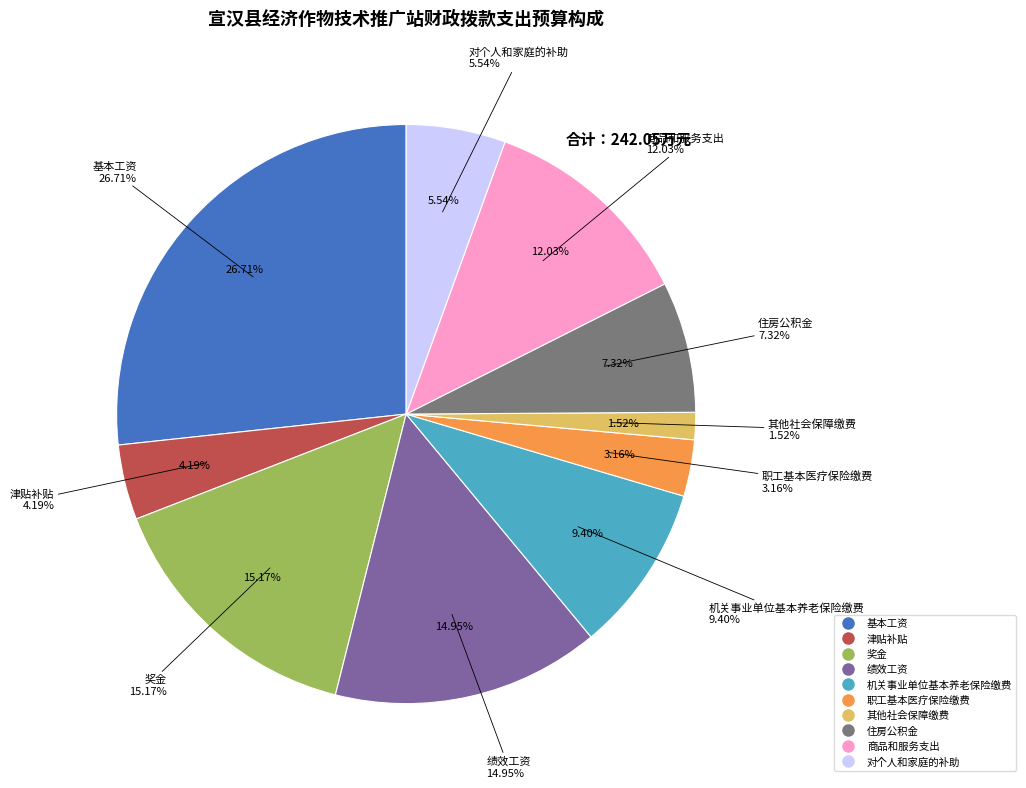

What portion of the pie excludes 奖金?

84.8%